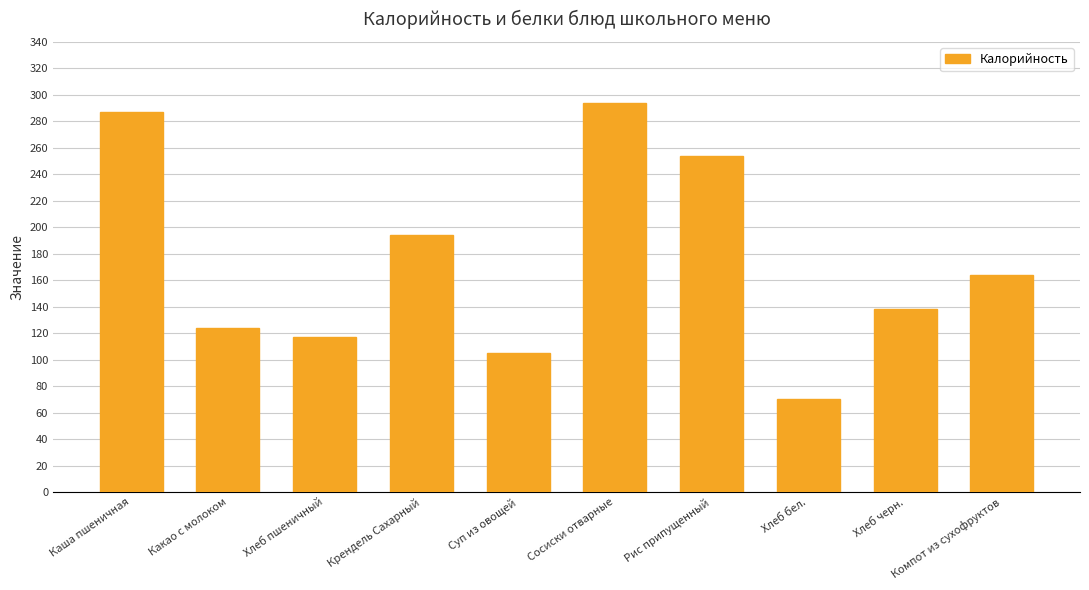

How many bars are there in total?

10